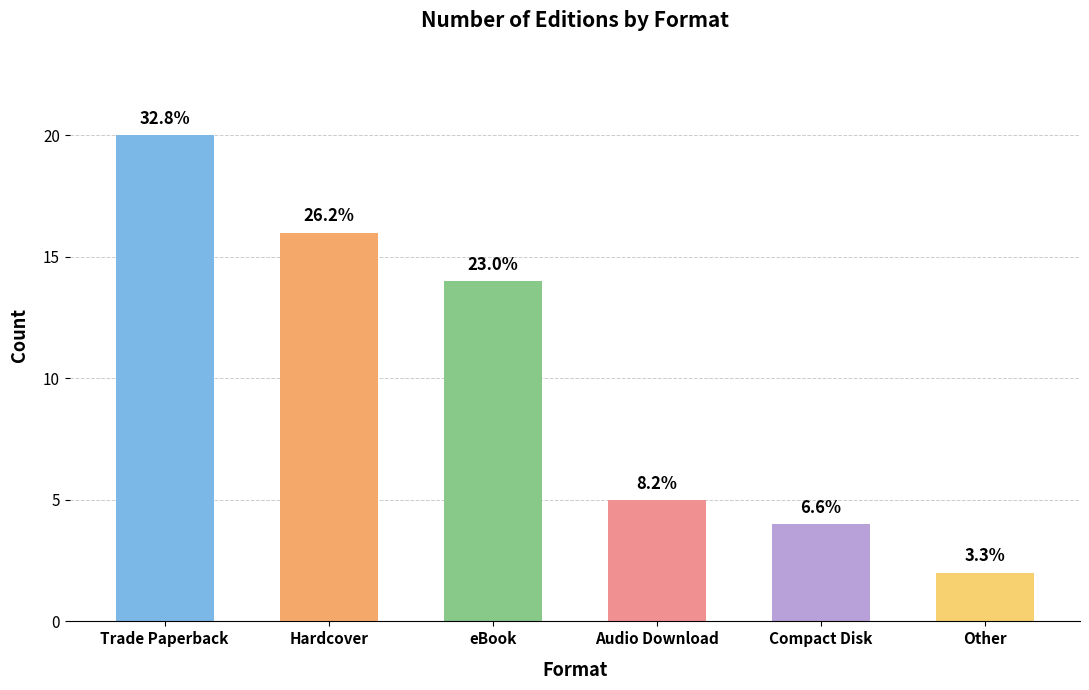

Which has a higher value, Trade Paperback or Compact Disk?

Trade Paperback